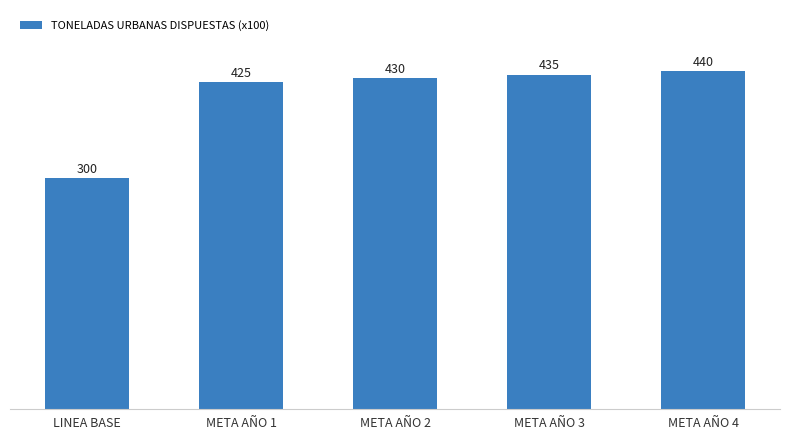

Are the bars horizontal?

No